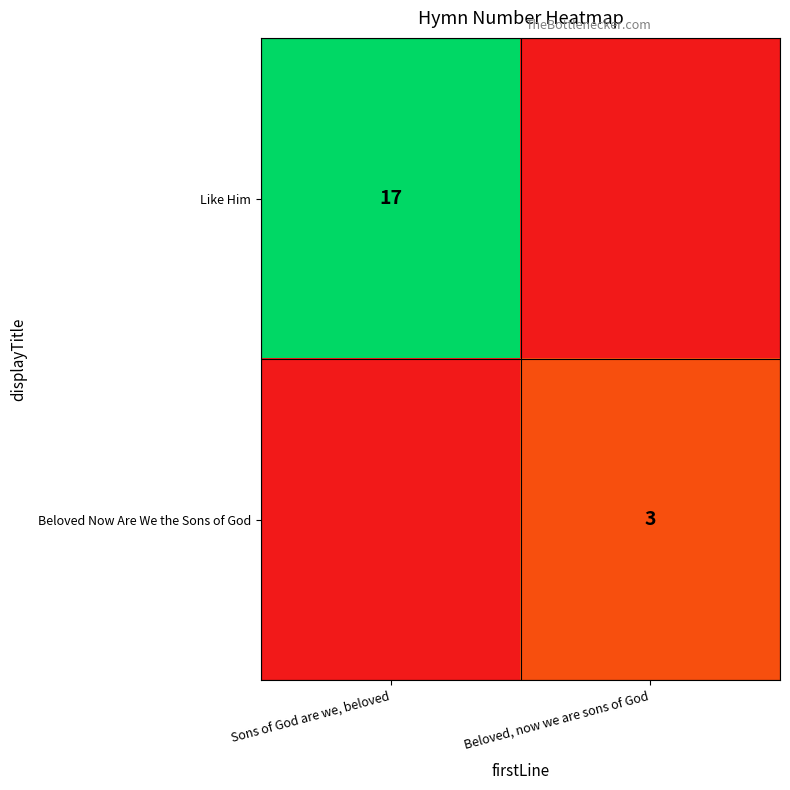

Is it true that Beloved Now Are We the Sons of God equals 3 at Beloved, now we are sons of God?

True